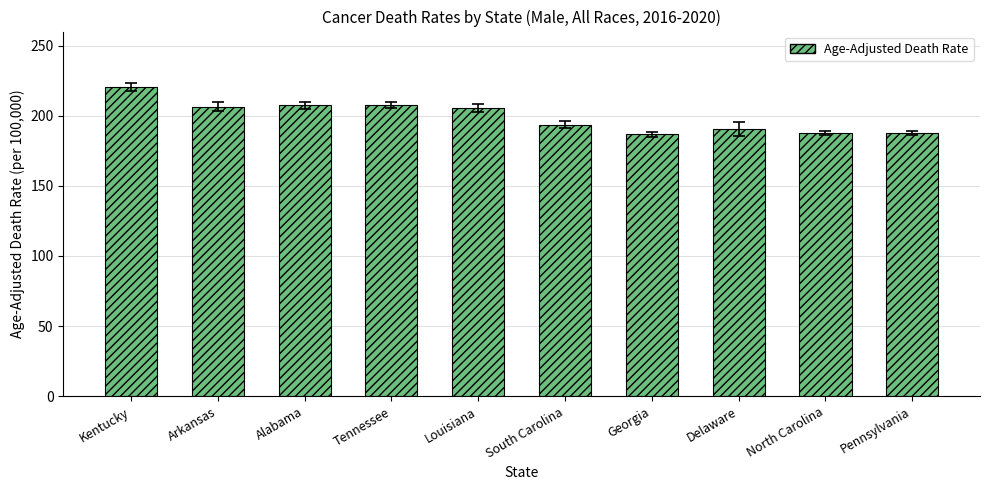

How many data points does each series have?

10